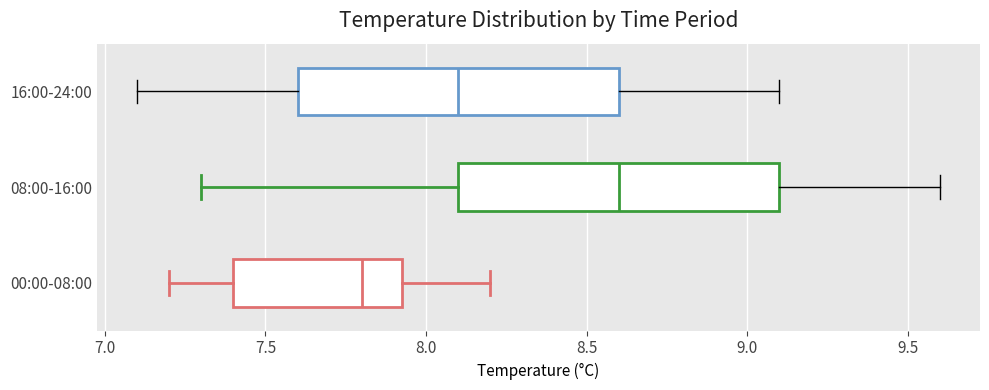

Which box's median line is the furthest to the left?

00:00-08:00